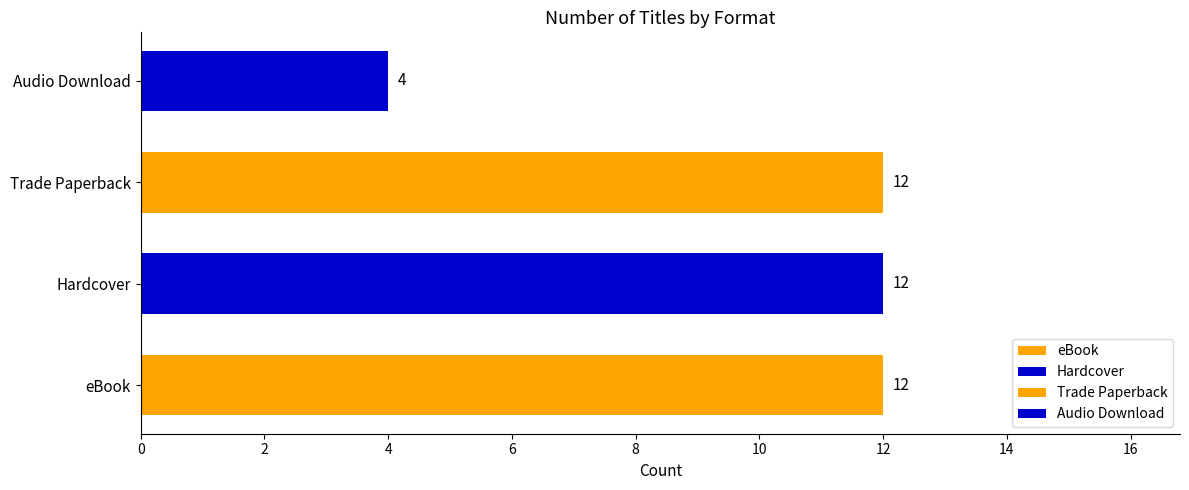

Where is the data nearest to the value 11?

eBook